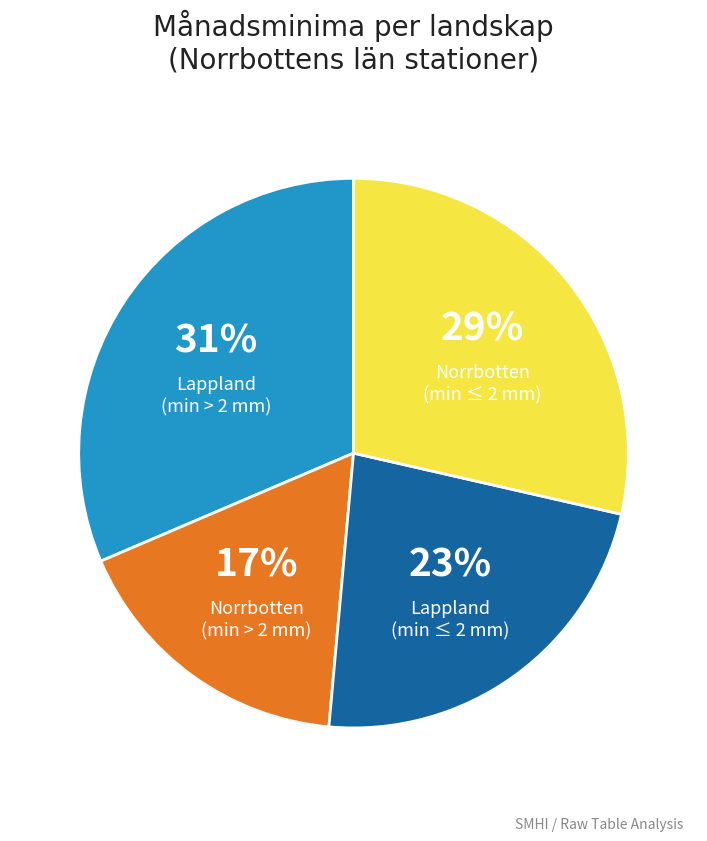

Is there any slice that represents more than half of the pie?

No